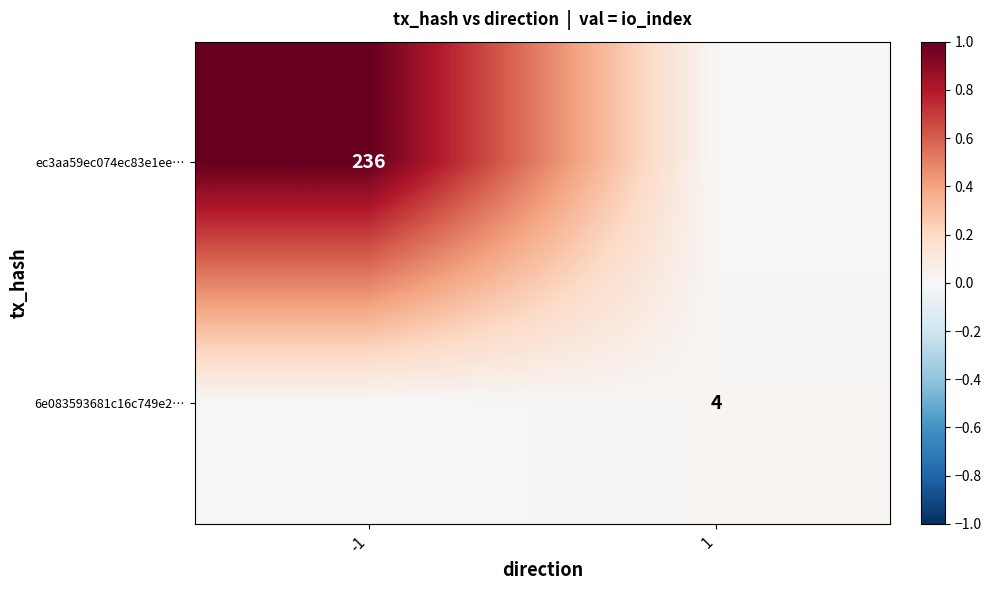

Is it true that 6e083593681c16c749e2… equals 6 at 1?

False